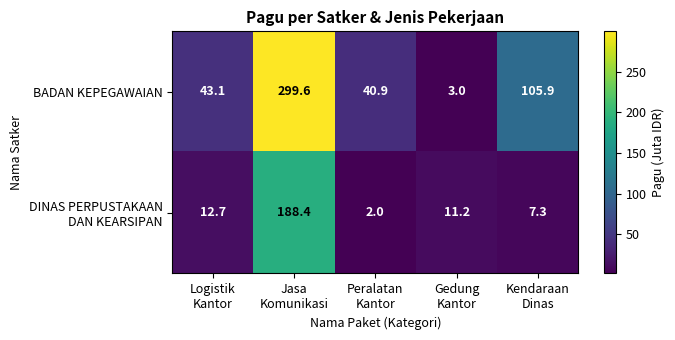

What is the spread (max minus min) of values at Kendaraan
Dinas?

98.6